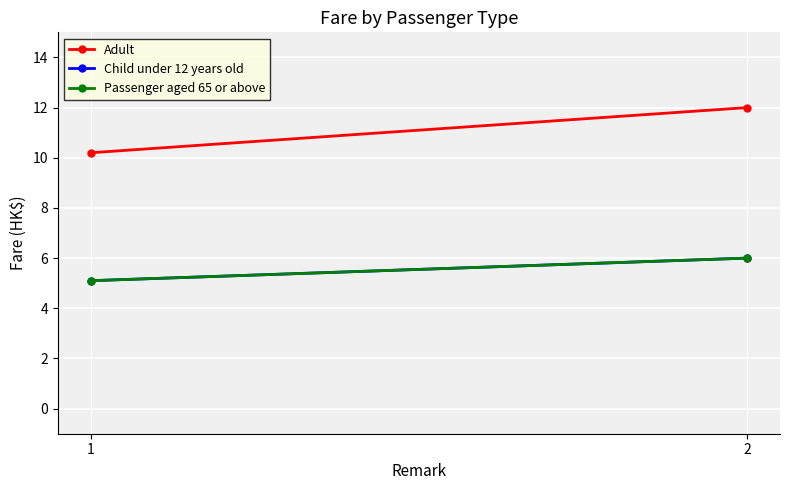

How many lines are shown in the chart?

3